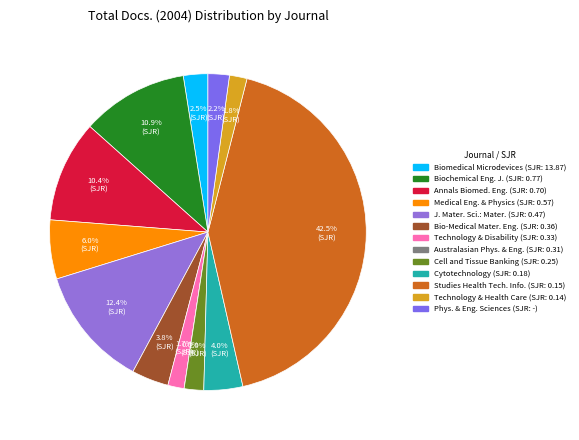

Which has a higher value, Medical Engineering and Physics or Biomedical Microdevices?

Medical Engineering and Physics